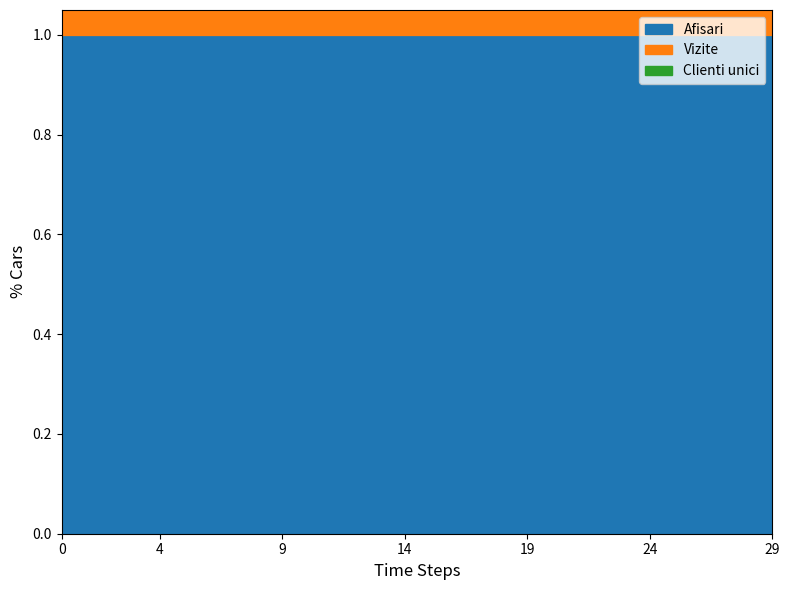

What are all the series names shown in the legend?

Afisari, Vizite, Clienti unici